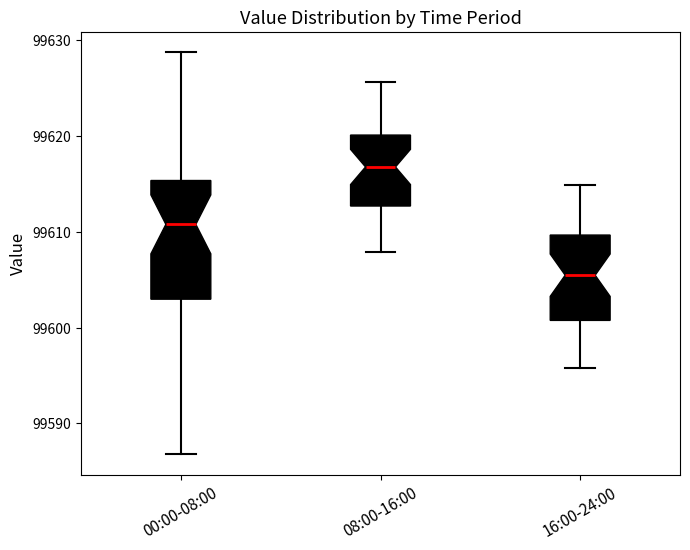

Which box has the lowest median line?

16:00-24:00